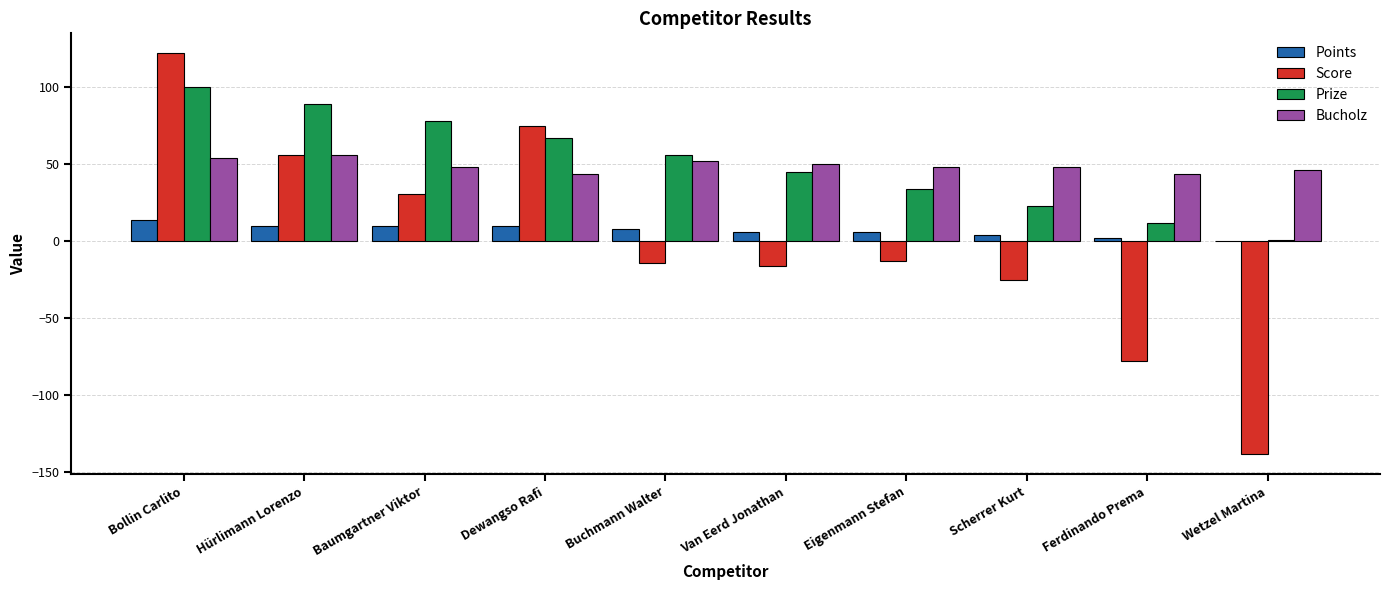

Is it true that Score equals 31 at Baumgartner Viktor?

True